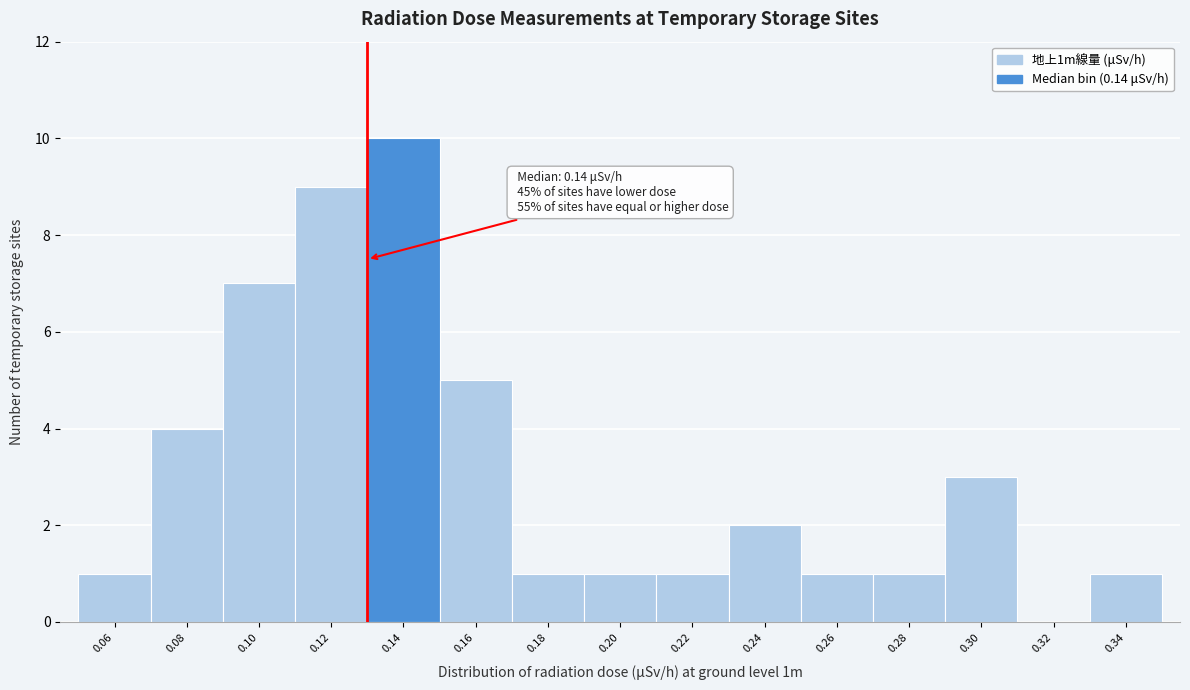

Reading left to right, list all the values displayed in this chart.

0.06=1	0.08=4	0.10=7	0.12=9	0.14=10	0.16=5	0.18=1	0.20=1	0.22=1	0.24=2	0.26=1	0.28=1	0.30=3	0.32=0	0.34=1